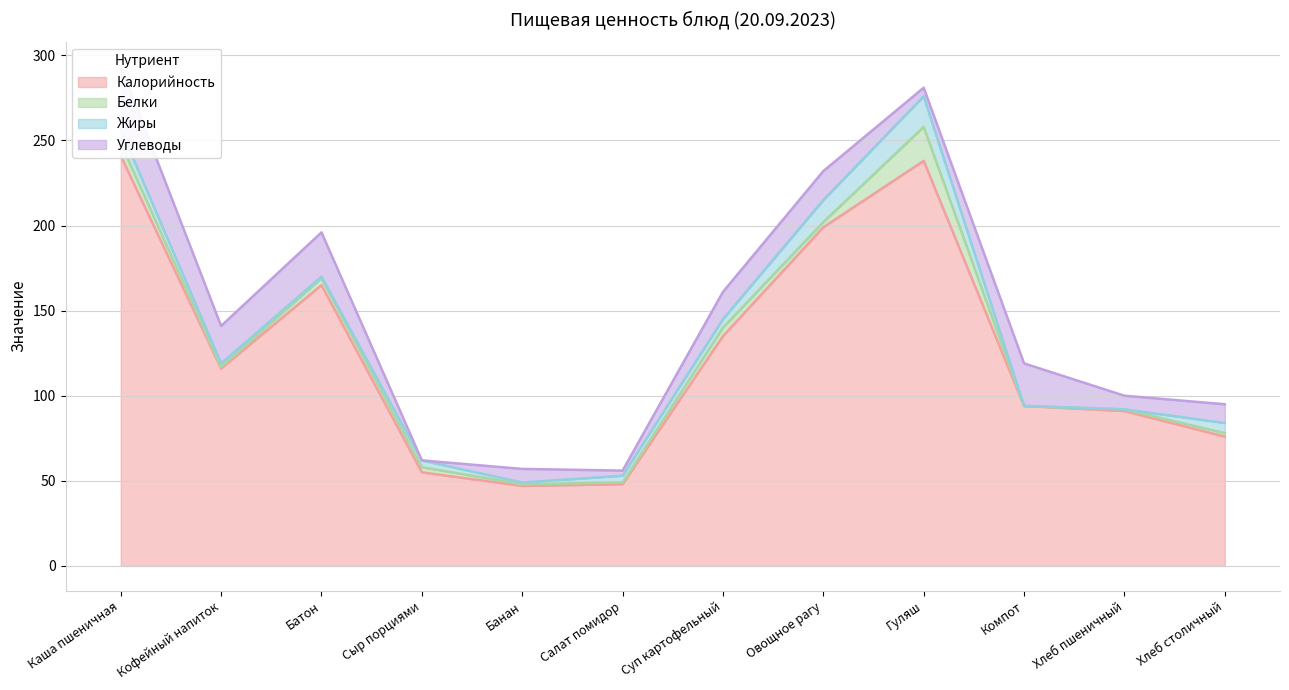

What is the label of the 6th point from the left?

Салат помидор